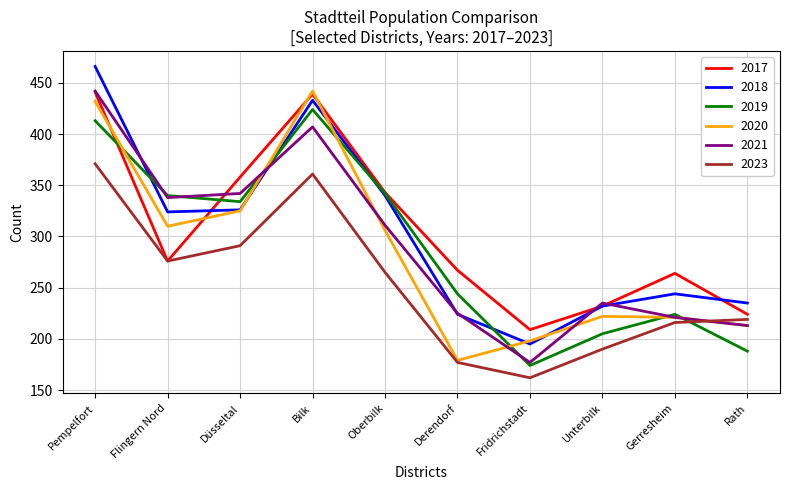

Which series changed the most between Bilk and Oberbilk?

2020